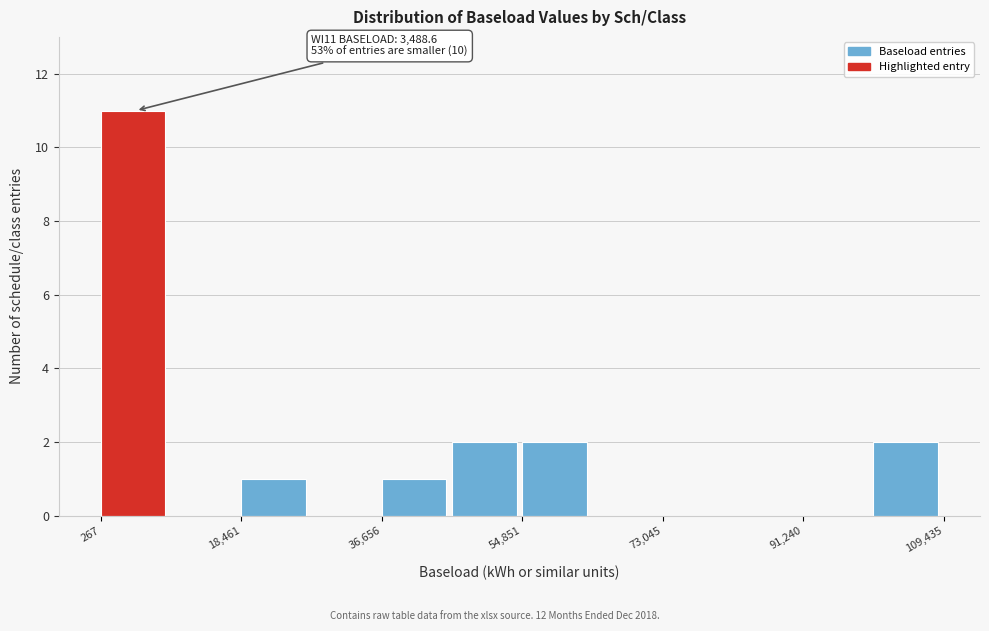

Which range on the x-axis has the tallest bar?

0 to 10000